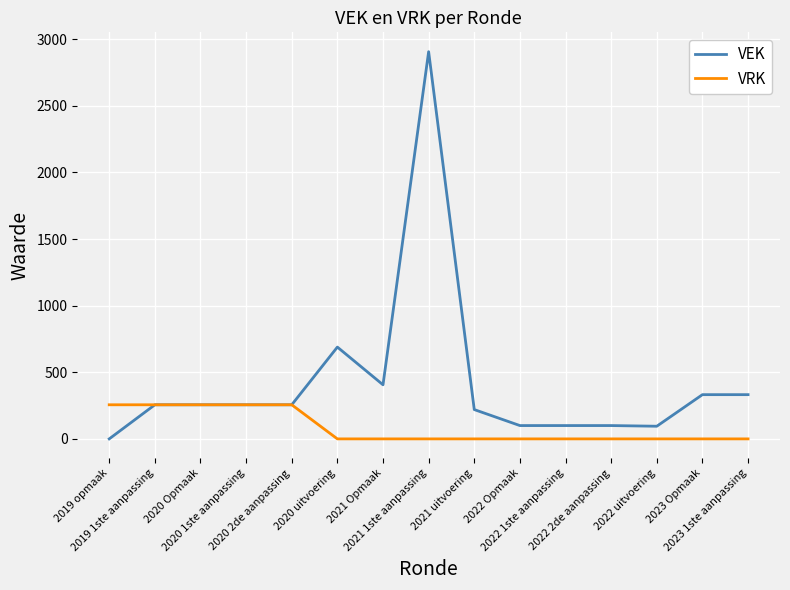

The VEK series shows 95 at 2022 uitvoering. True or false?

True